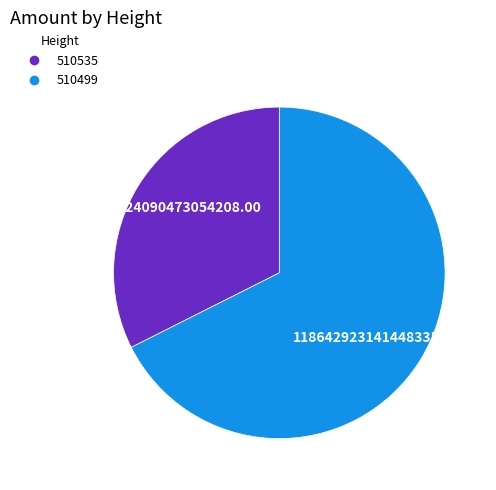

Approximately how many times larger is the value at 510499 compared to 510535?

2.1